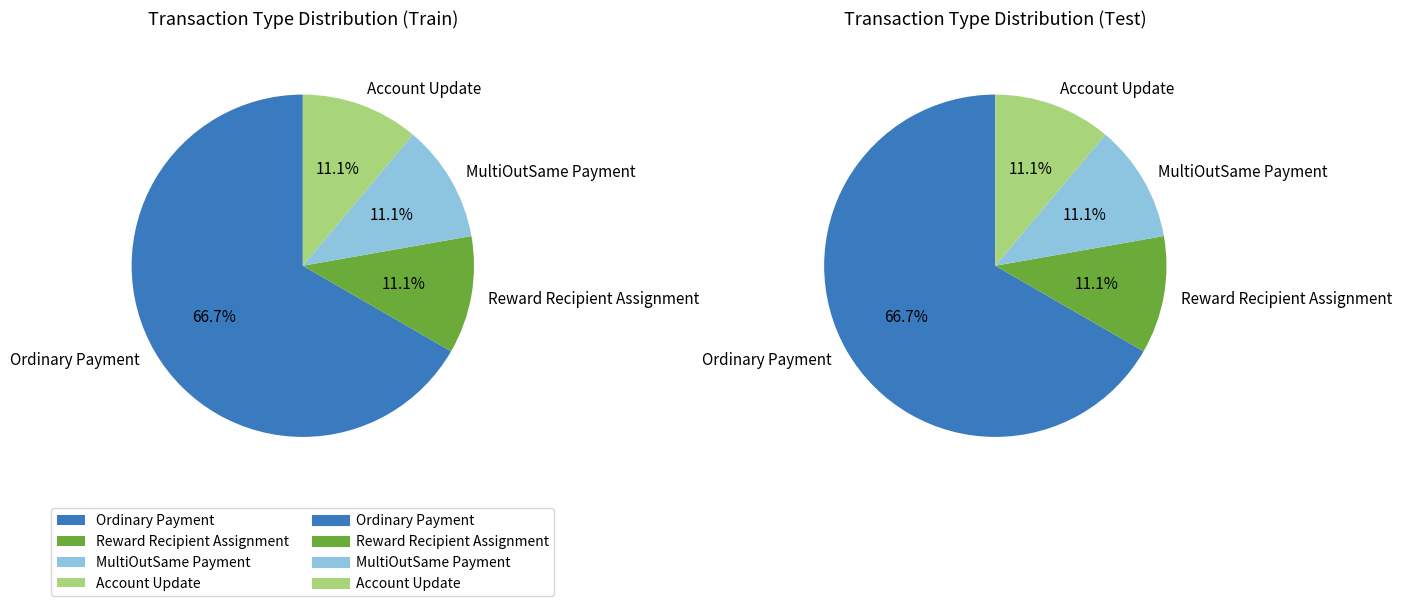

Which slice is the largest?

Ordinary Payment